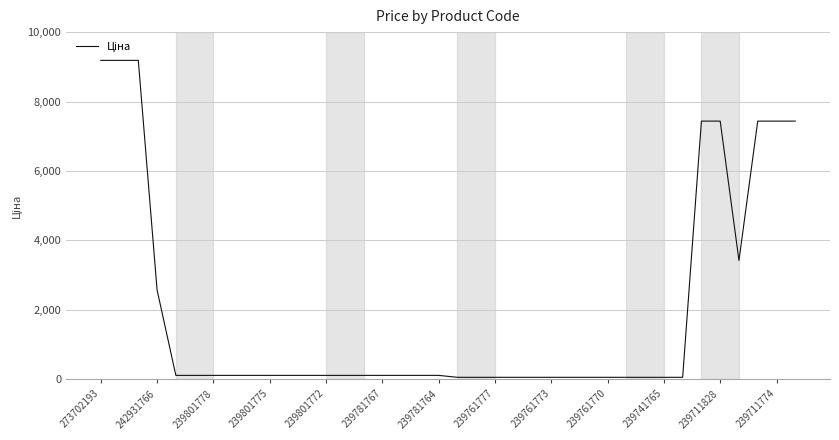

What is the maximum value shown in the chart?

9185.9